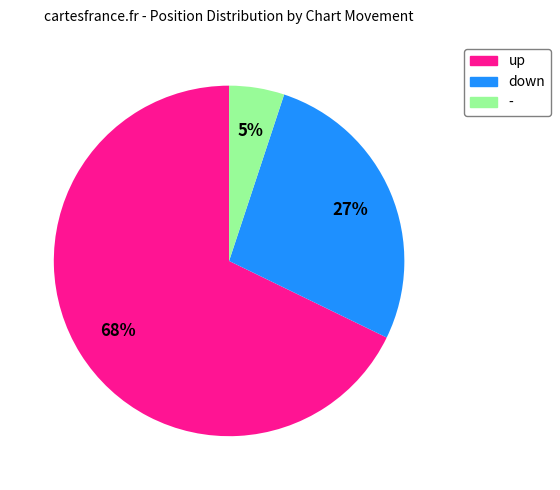

Is the sum of up and down greater than half?

Yes